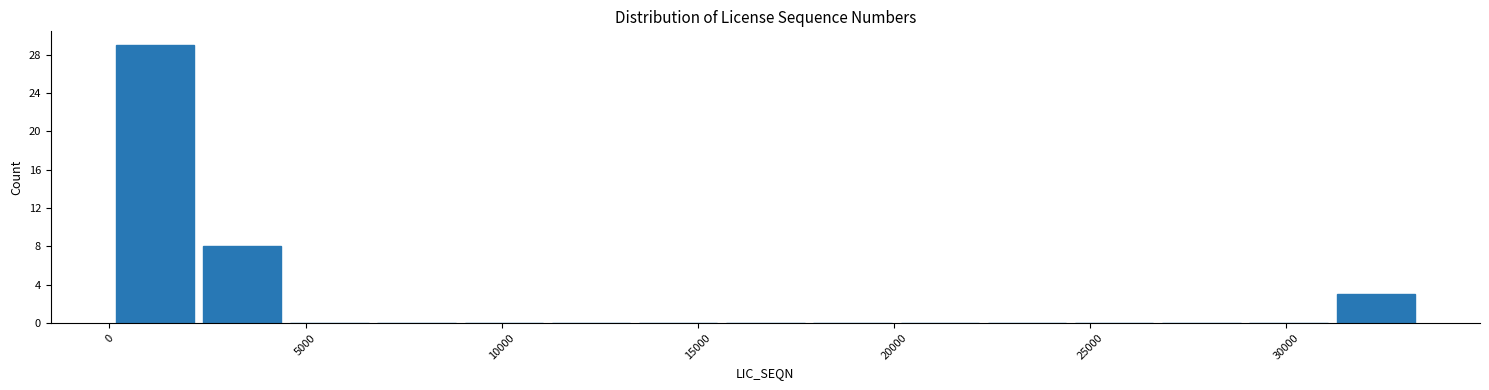

Reading left to right, list every bar in this chart as the range it spans on the x-axis followed by its height. Neither the bar edges nor the heights are printed on the chart, so give them approximately, as read against the axes.

0 to 2500: 29
2500 to 4500: 8
4500 to 6500: 0
6500 to 9000: 0
9000 to 11000: 0
11000 to 13500: 0
13500 to 15500: 0
15500 to 18000: 0
18000 to 20000: 0
20000 to 22500: 0
22500 to 24500: 0
24500 to 26500: 0
26500 to 29000: 0
29000 to 31000: 0
31000 to 33500: 3